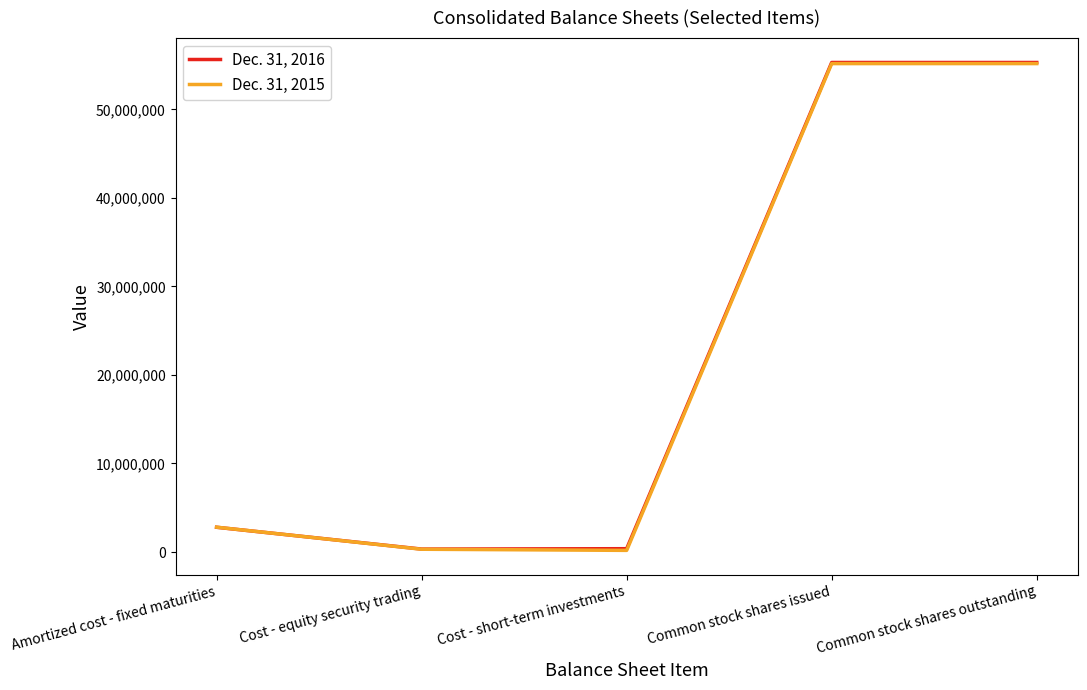

What are all the series names shown in the legend?

Dec. 31, 2016, Dec. 31, 2015